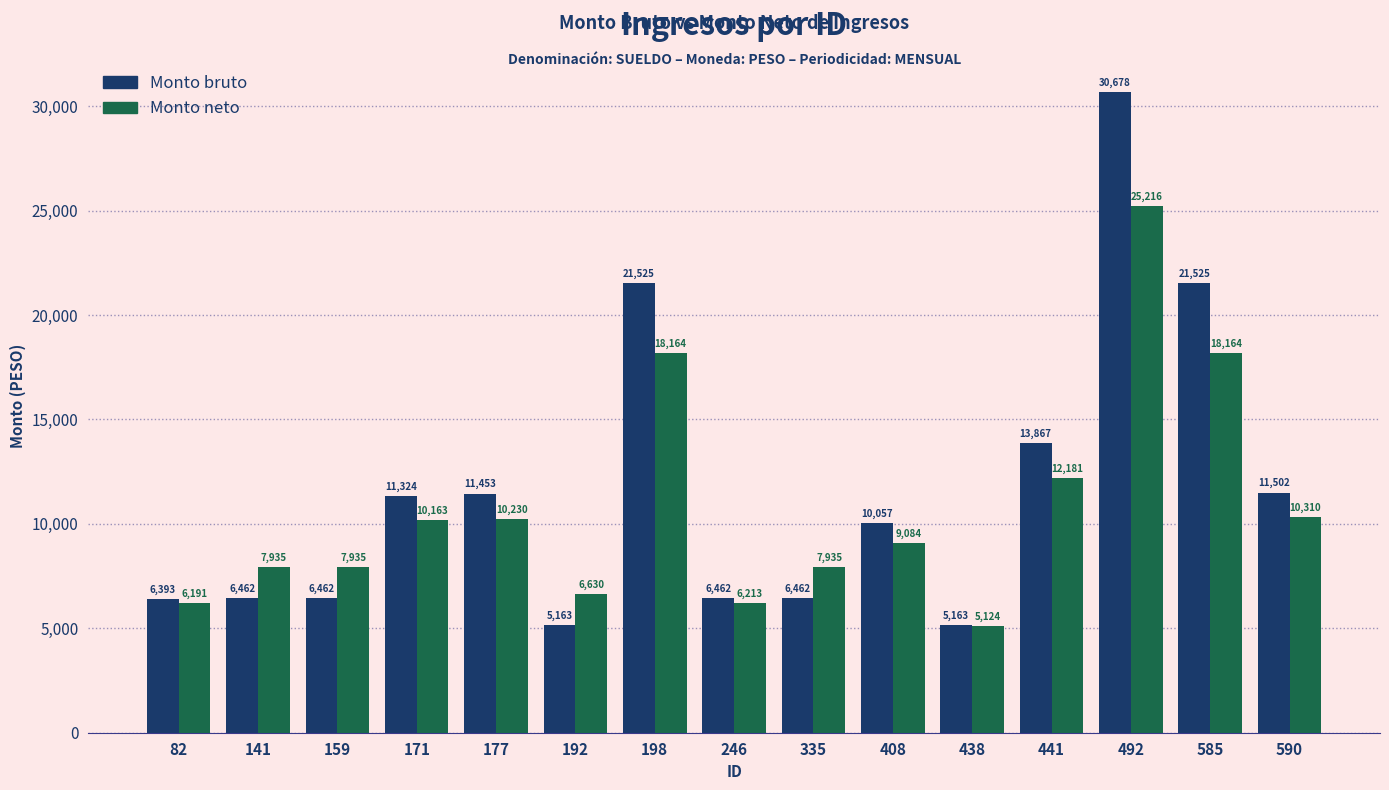

List the series in order of their peak value, lowest first.

Monto neto, Monto bruto